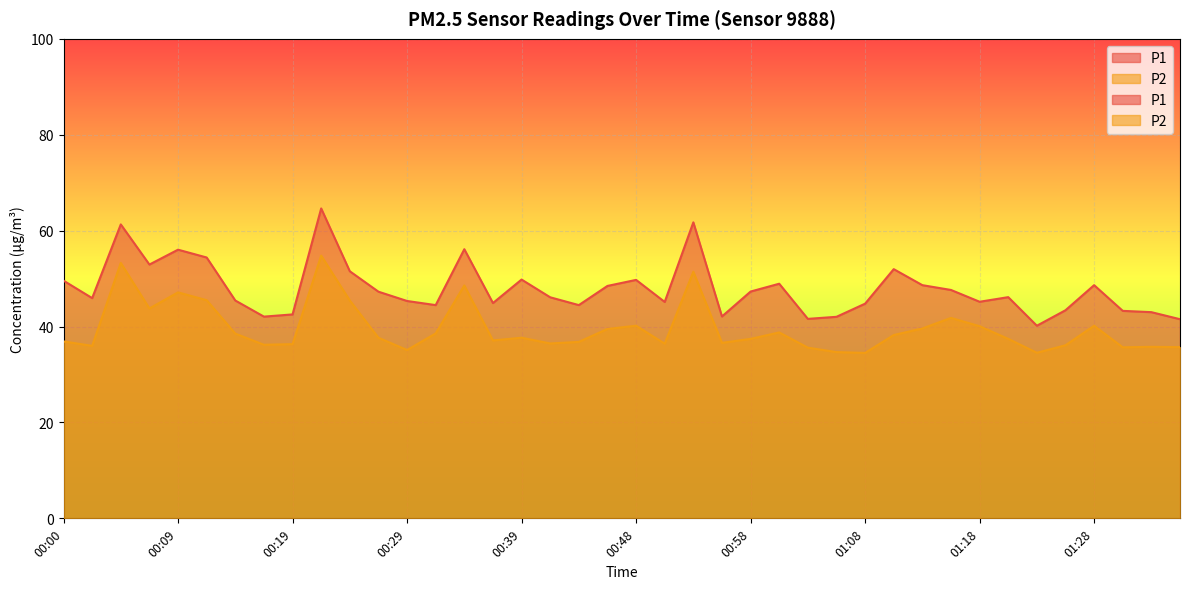

Where does the P1 series first go above 46?

00:00